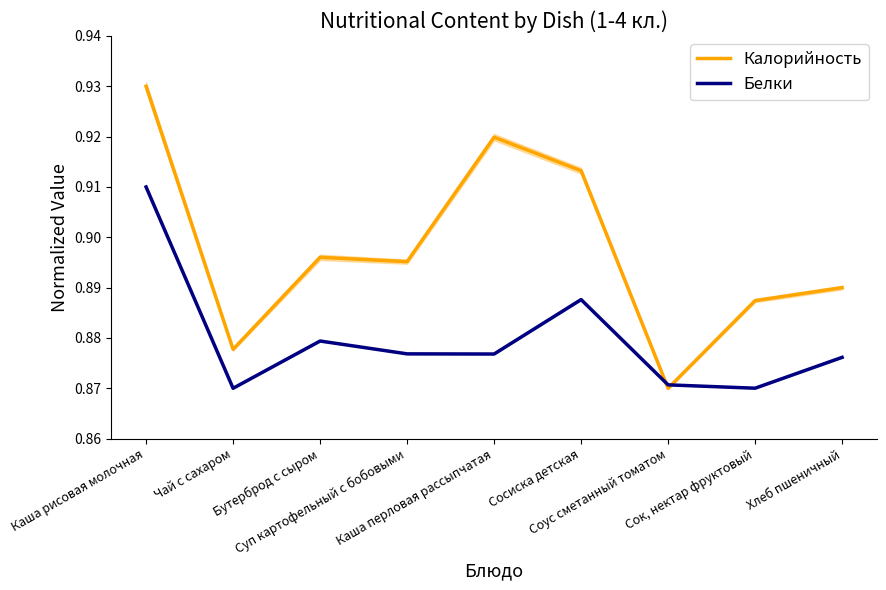

Rank the series at Бутерброд с сыром from highest to lowest value.

Калорийность, Белки